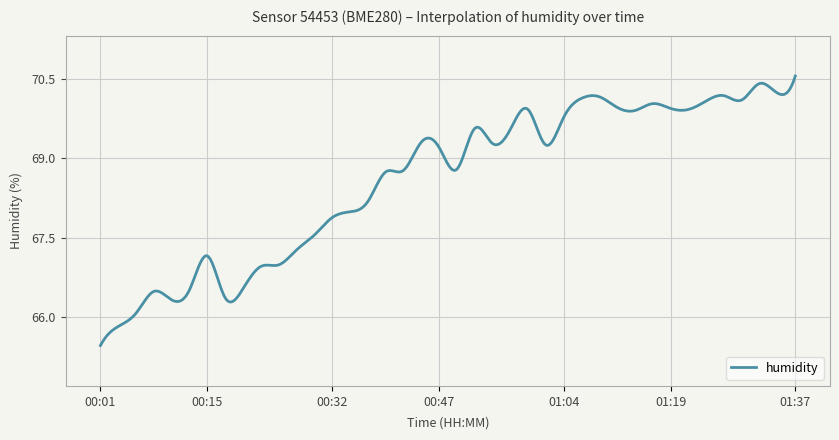

What is the difference between the maximum and minimum values?

5.1